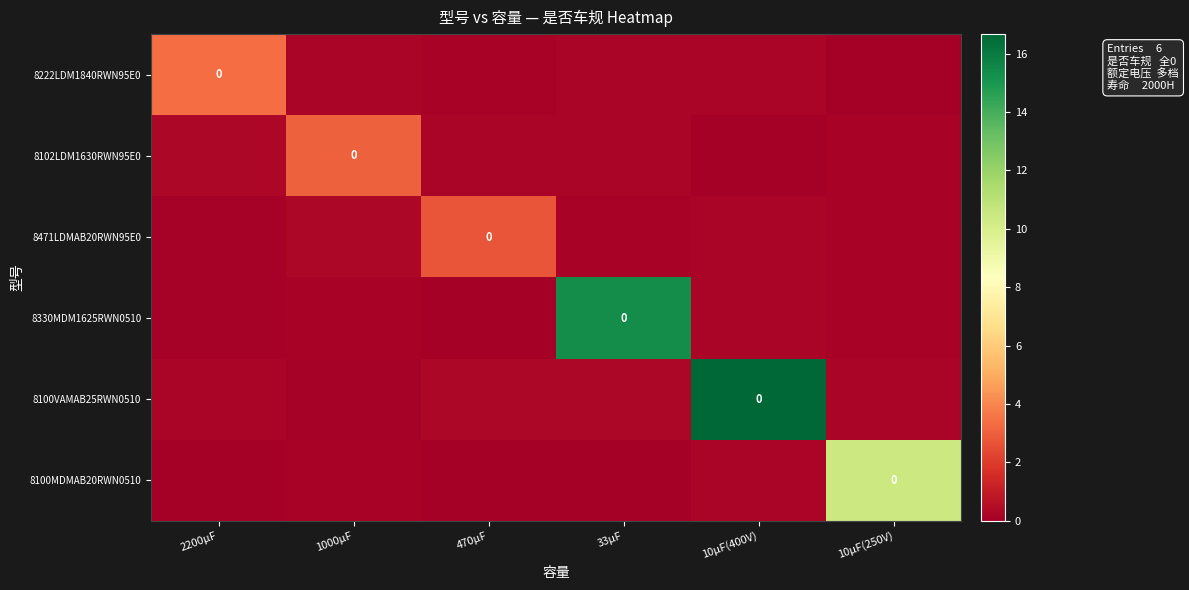

What is the maximum value shown in the chart?

16.7